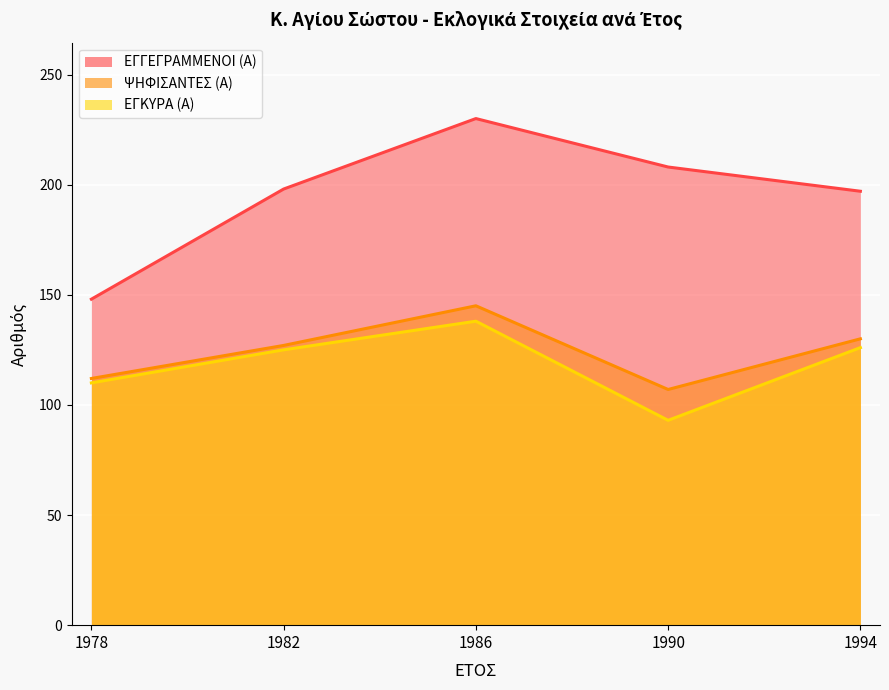

True or false: ΕΓΚΥΡΑ (Α) and ΨΗΦΙΣΑΝΤΕΣ (Α) cross at least once.

False